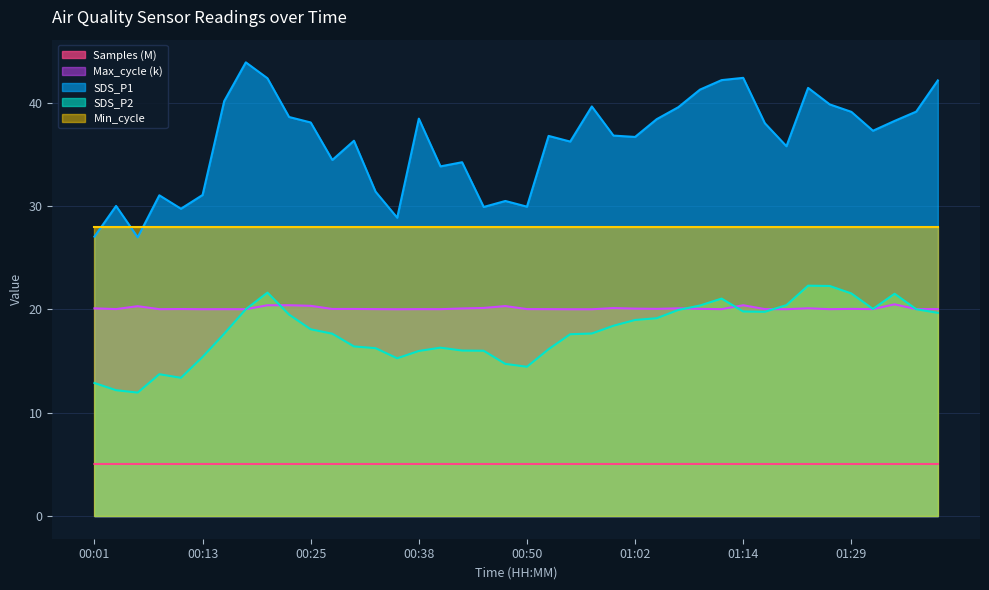

What is the minimum value shown in the chart?

5.0